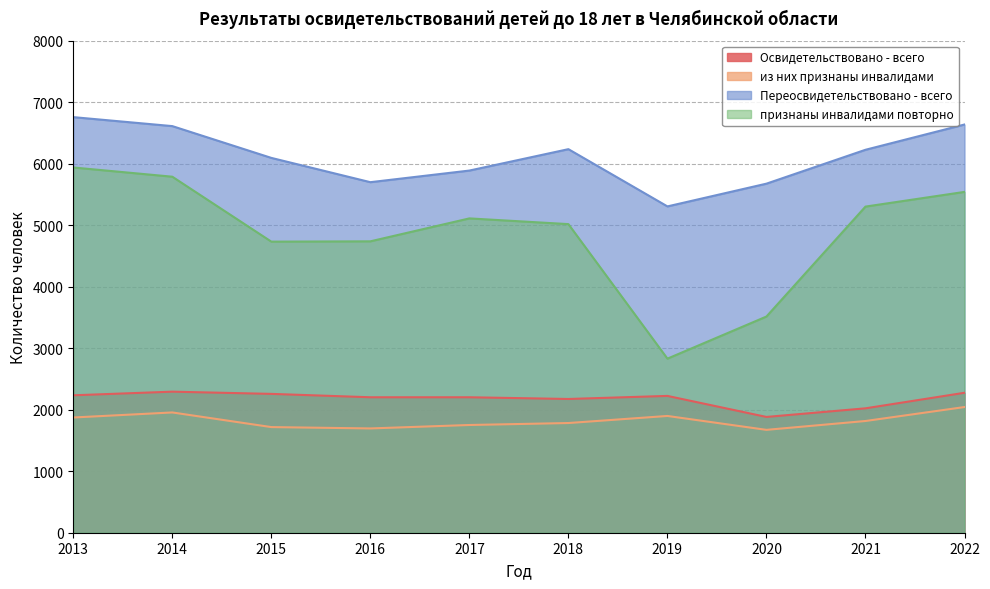

True or false: Освидетельствовано - всего and Переосвидетельствовано - всего cross at least once.

False